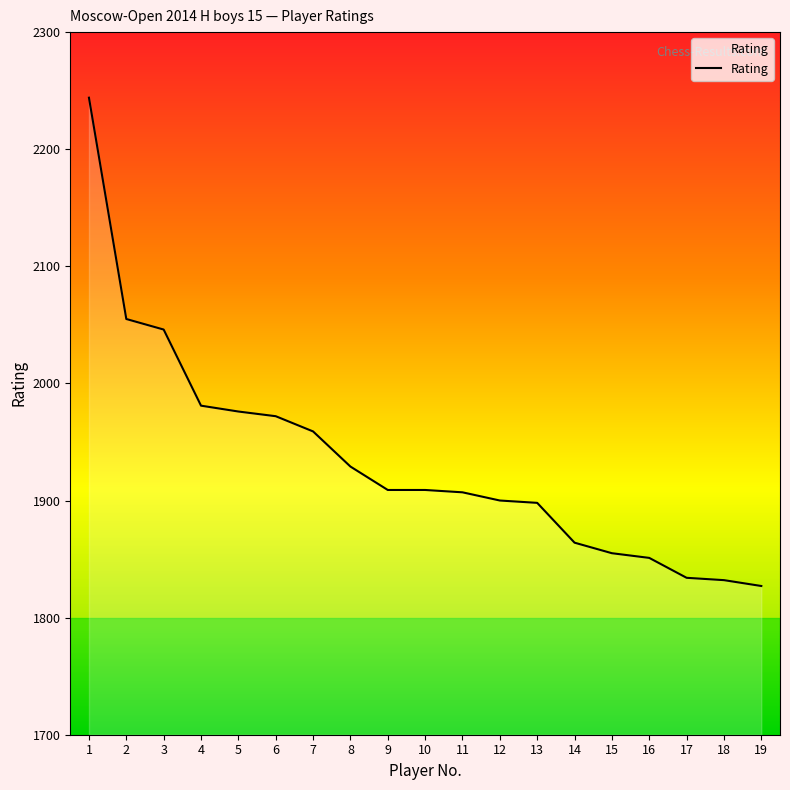

Which has a higher value, 10 or 19?

10